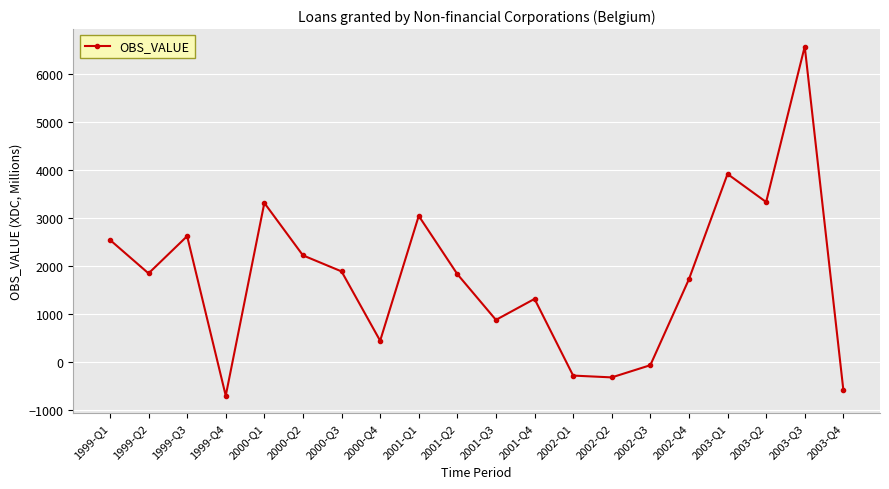

How many categories are shown in the chart?

20